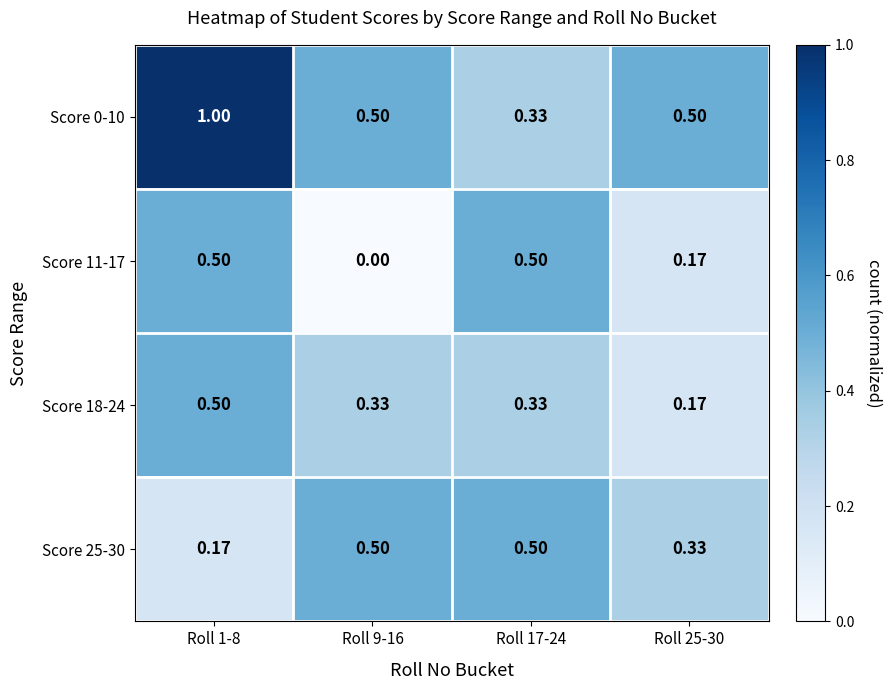

At how many categories does at least one series exceed 0?

4